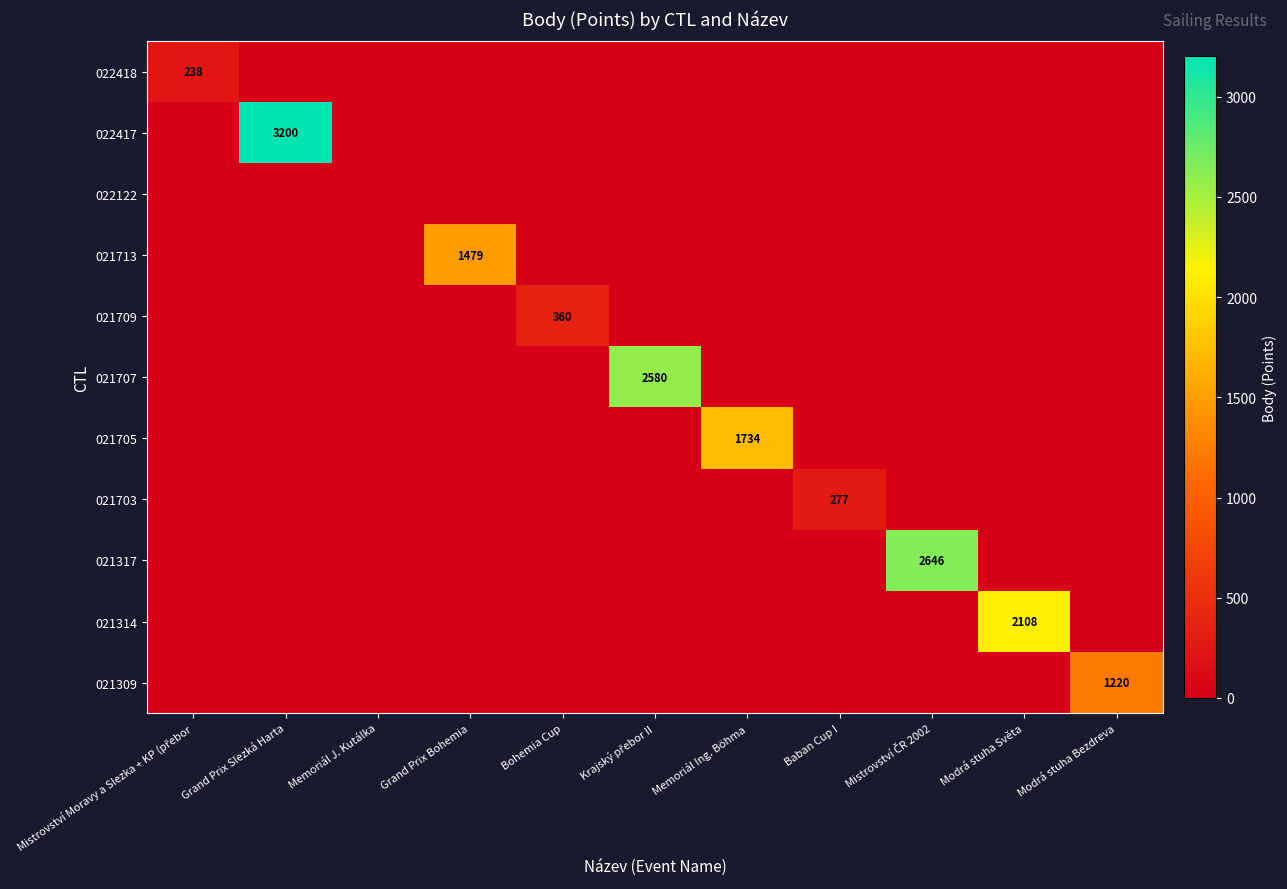

Is it true that 021309 equals -542 at Krajský přebor II?

False